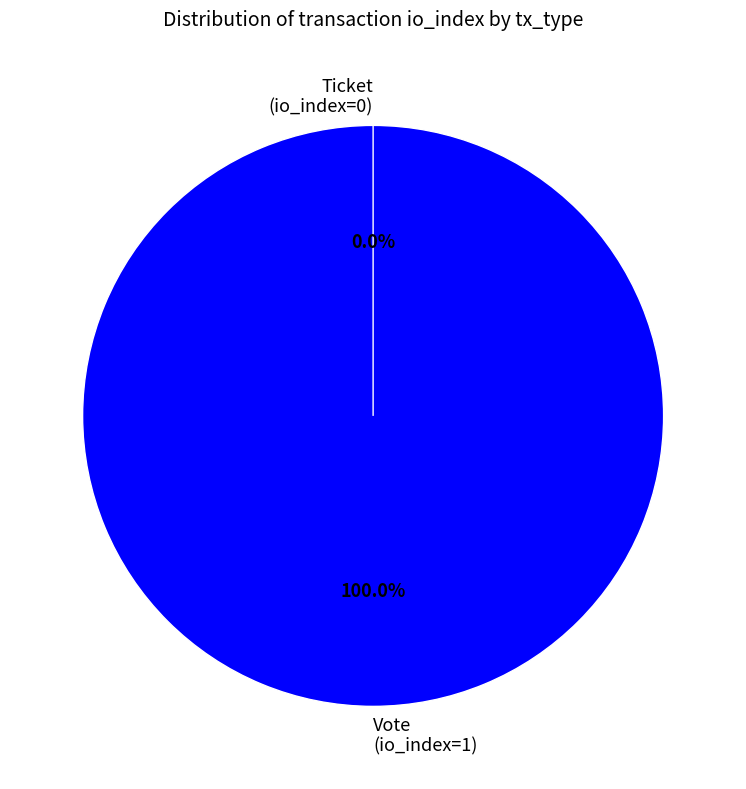

To the nearest percent, what is the difference between the Vote (io_index=1) and Ticket (io_index=0) slice percentages?

100%